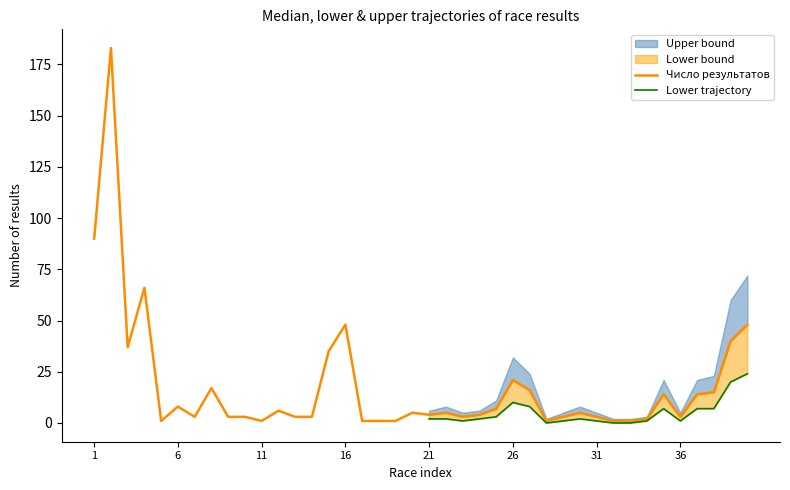

In Upper bound, how many points are higher than both neighbors (excluding endpoints)?

11